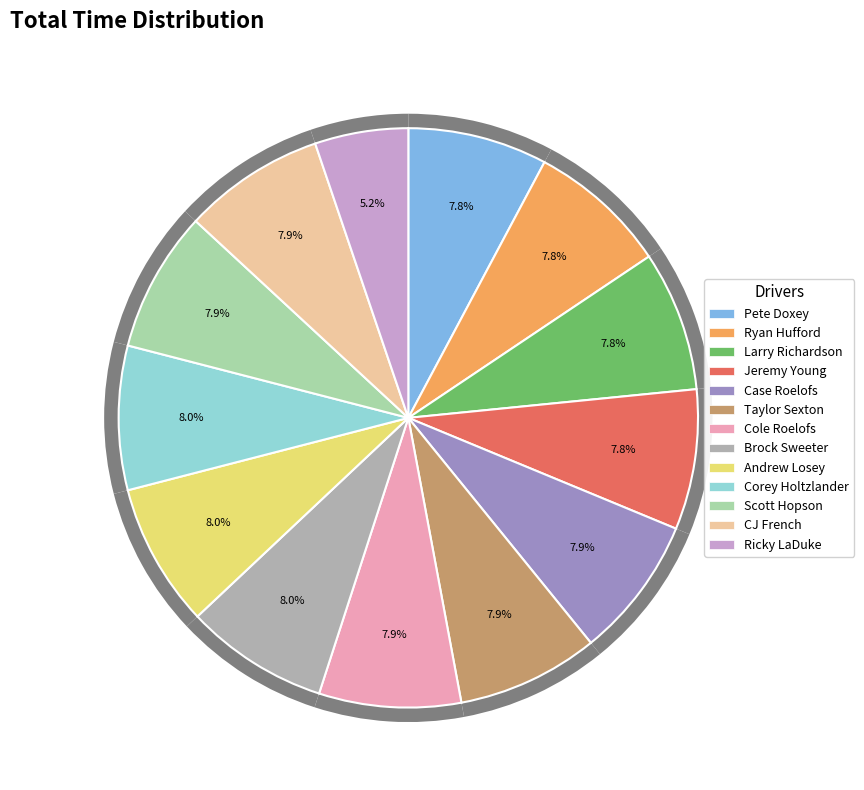

Approximately how many times larger is the value at Case Roelofs compared to Ryan Hufford?

1.0